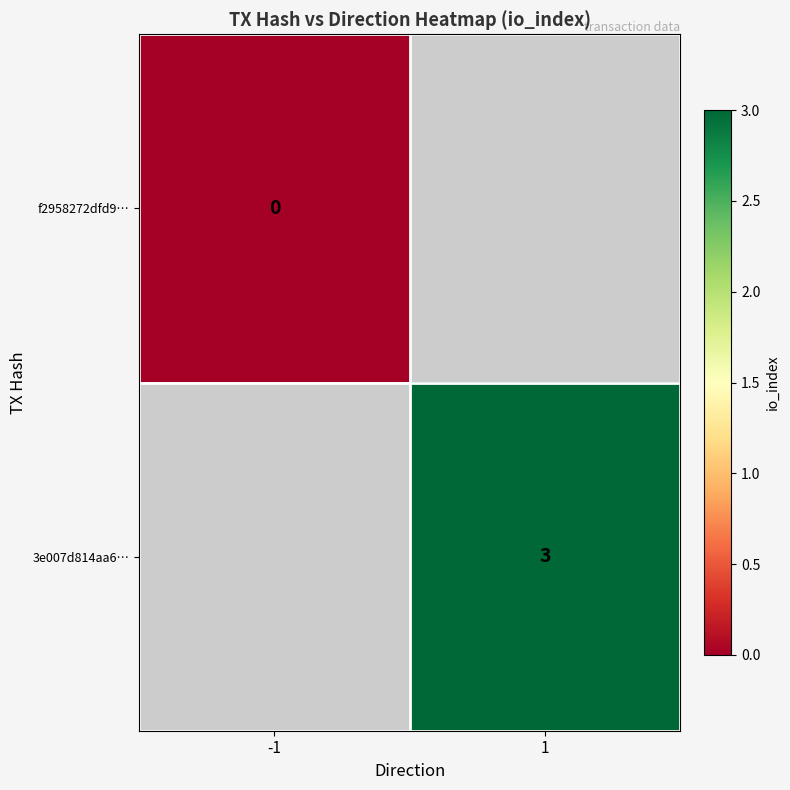

The 3e007d814aa6… series shows 3 at 1. True or false?

True